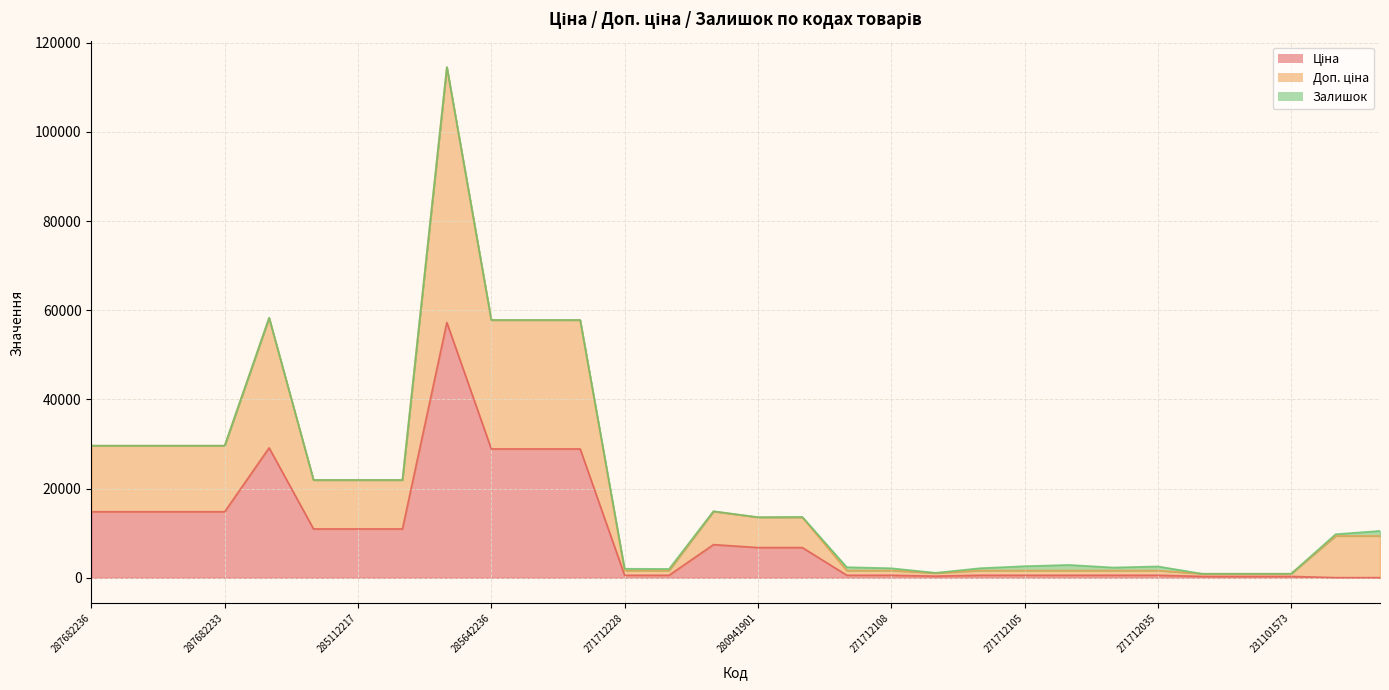

At 271712106, list the series in order from largest to smallest.

Доп. ціна, Ціна